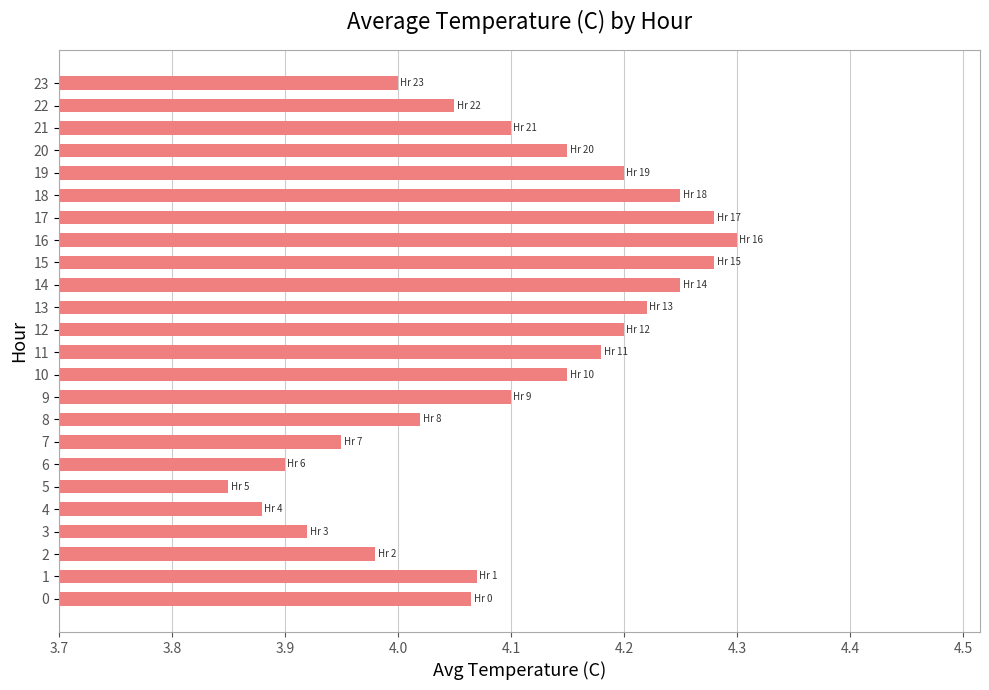

Which label corresponds to the largest value in the chart?

16